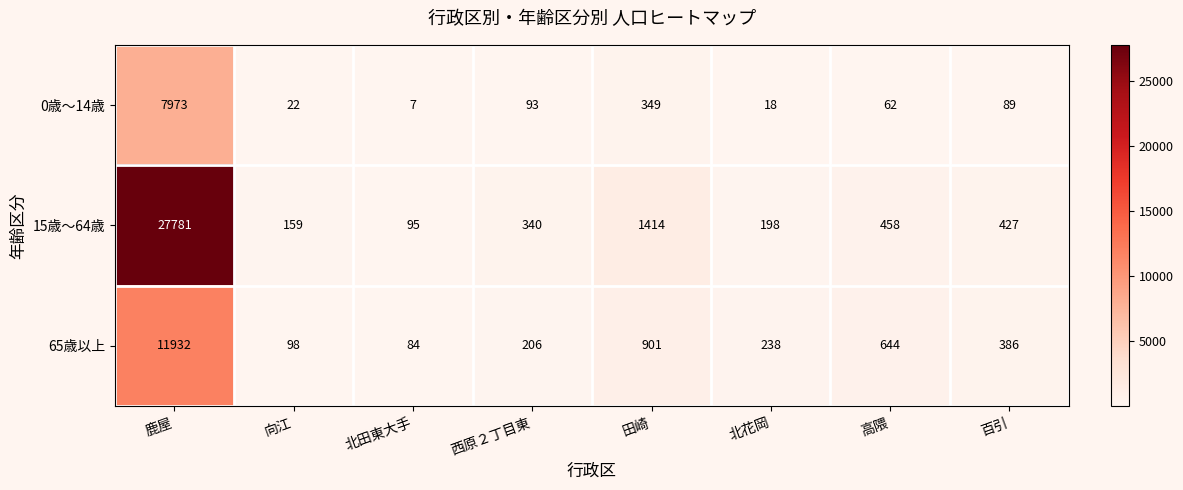

How many distinct data groups are displayed?

3